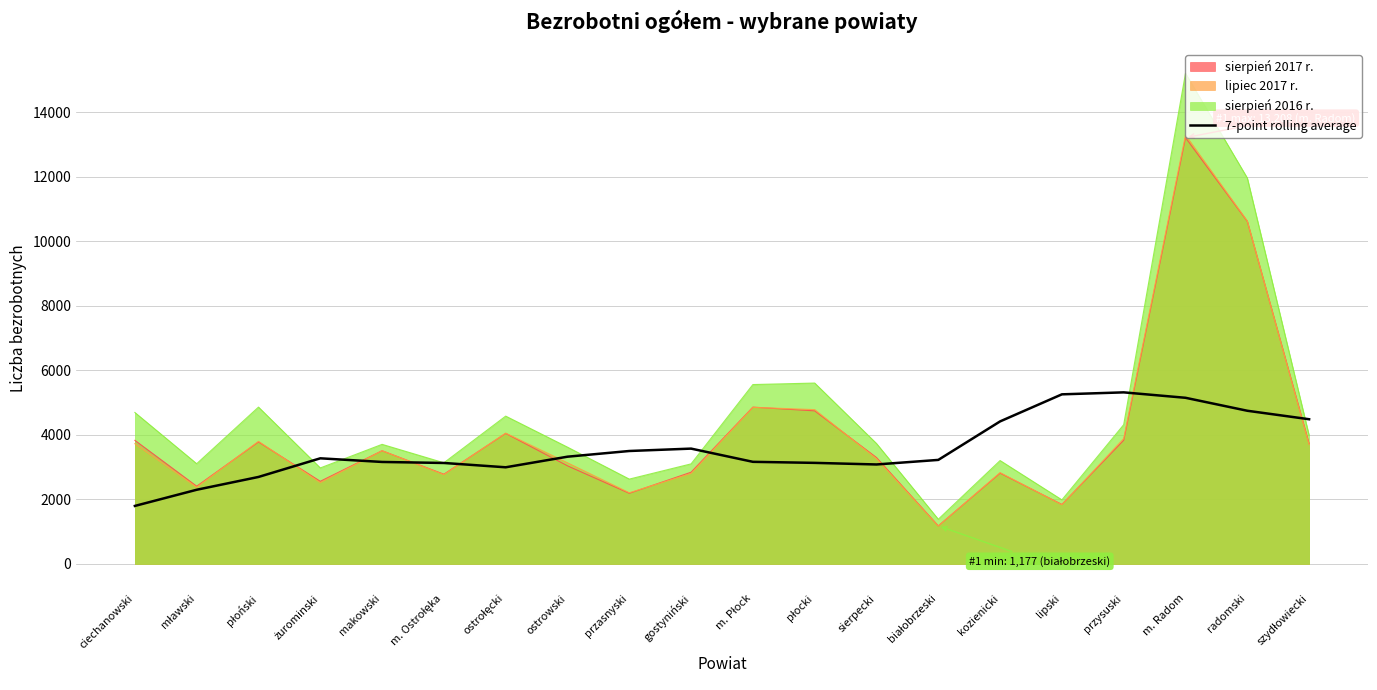

What is the maximum value for sierpień 2016 r.?

15202.0